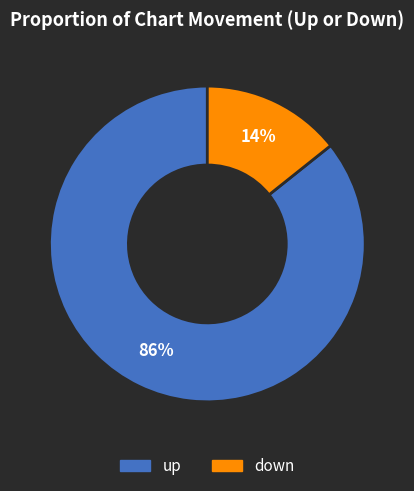

How many slices are in this pie chart?

2